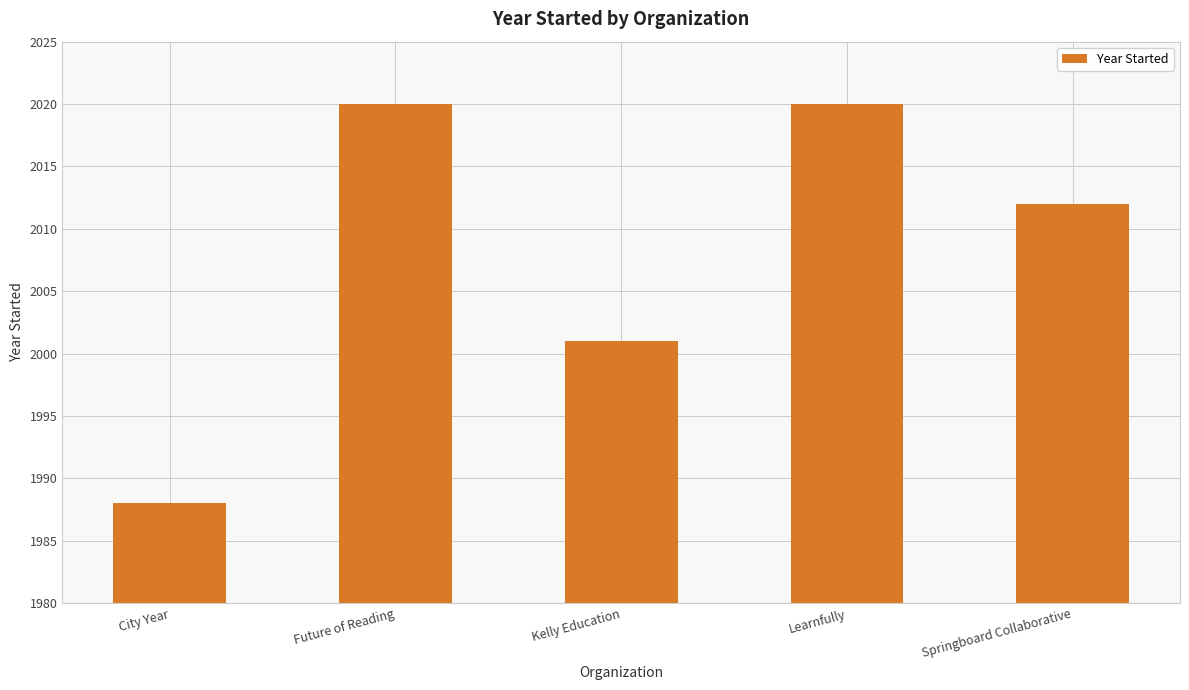

The chart shows a value of 2020 at Learnfully. True or false?

True